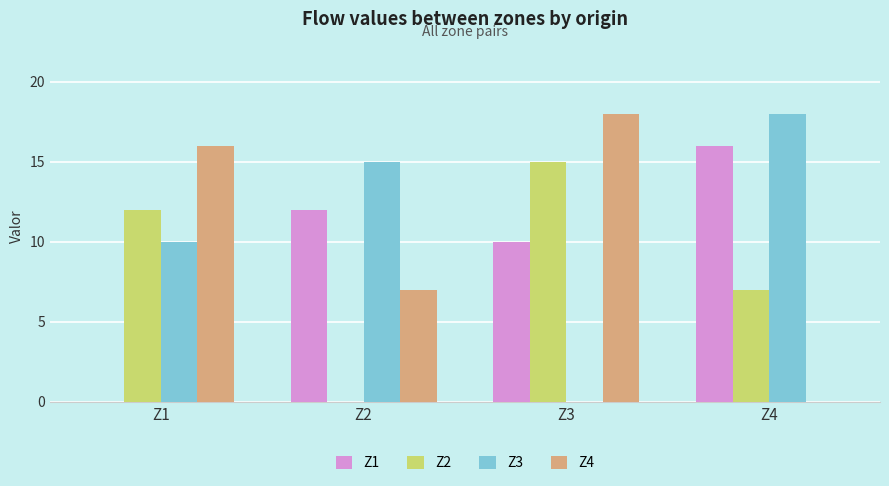

What is the maximum value for Z4?

18